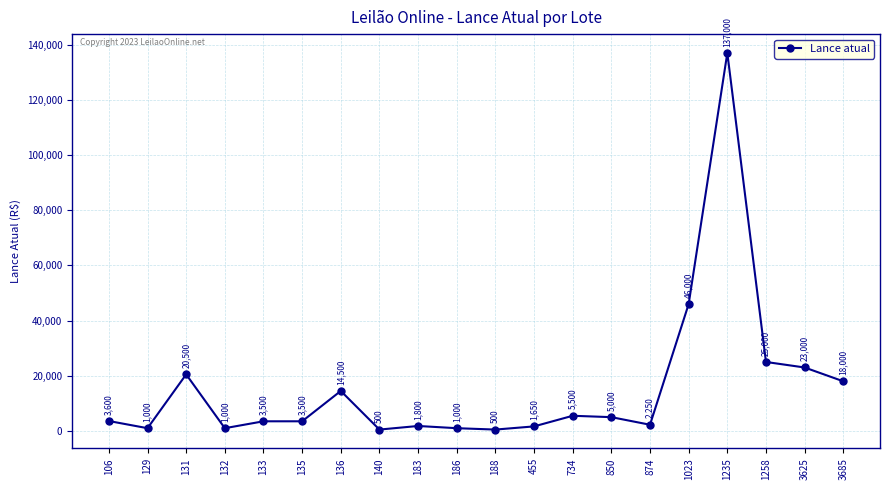

Between 136 and 1023, which is larger?

1023